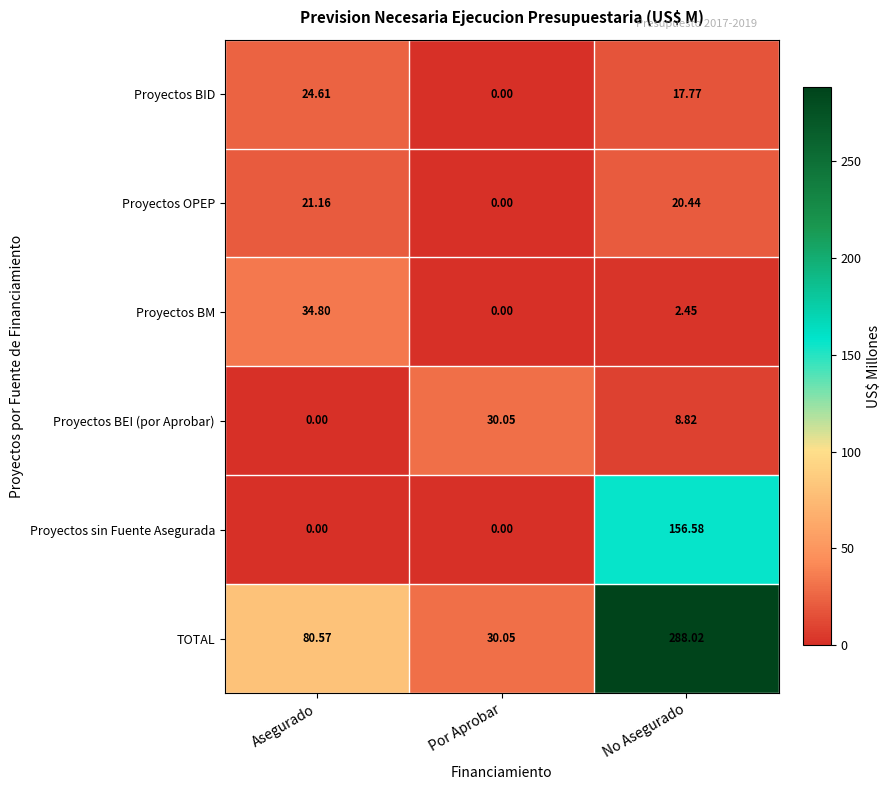

At which category is the sum across all series the highest?

No Asegurado